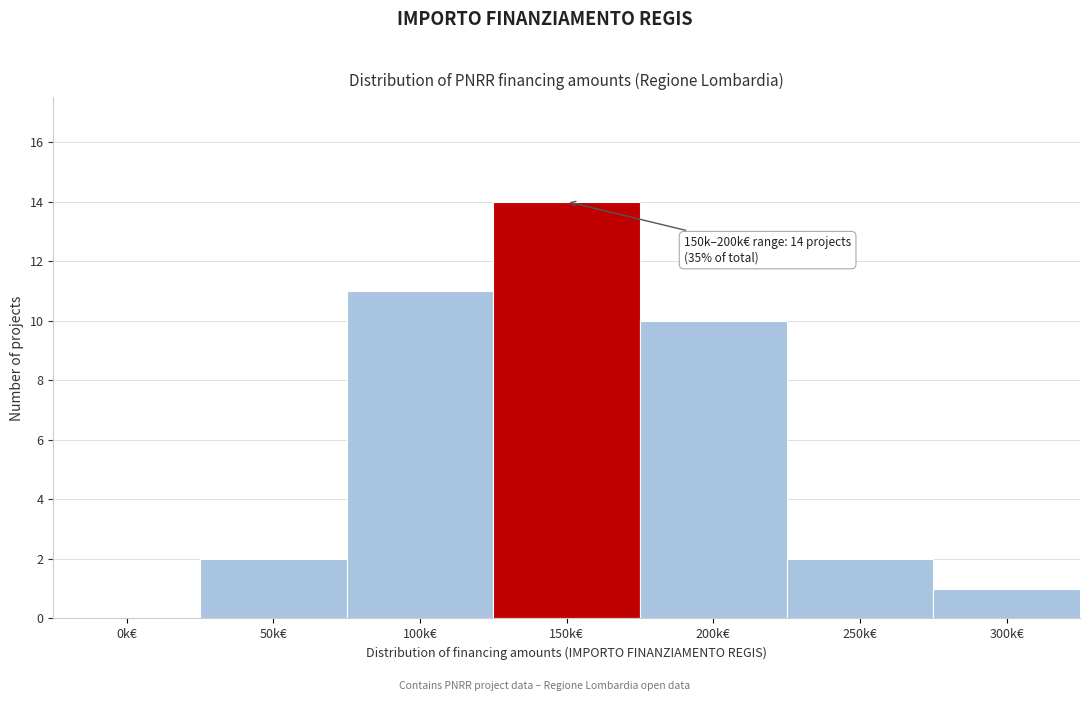

Reading left to right, transcribe all the data shown in this chart.

0k€=0	50k€=2	100k€=11	150k€=14	200k€=10	250k€=2	300k€=1